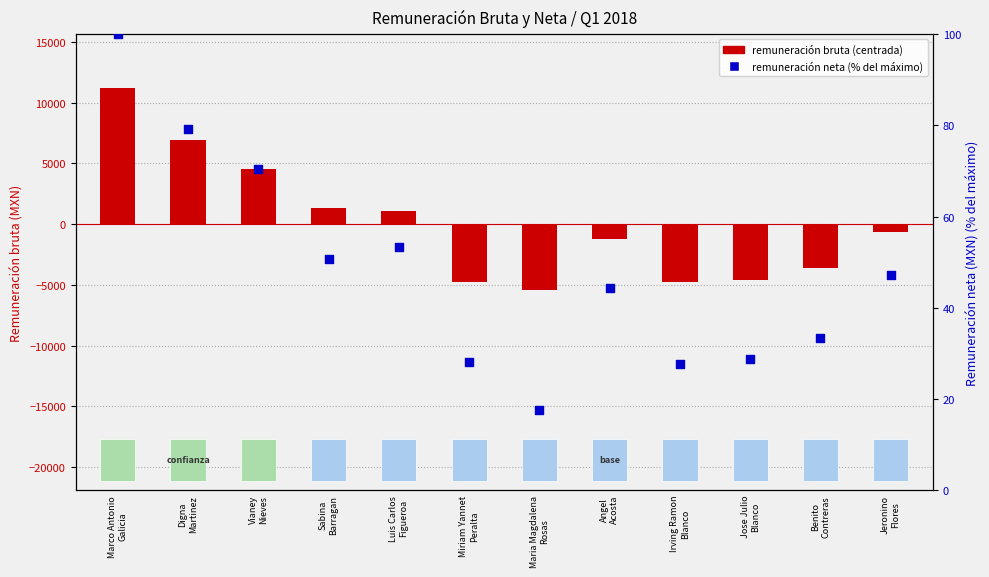

At how many categories does at least one series exceed 7543?

1